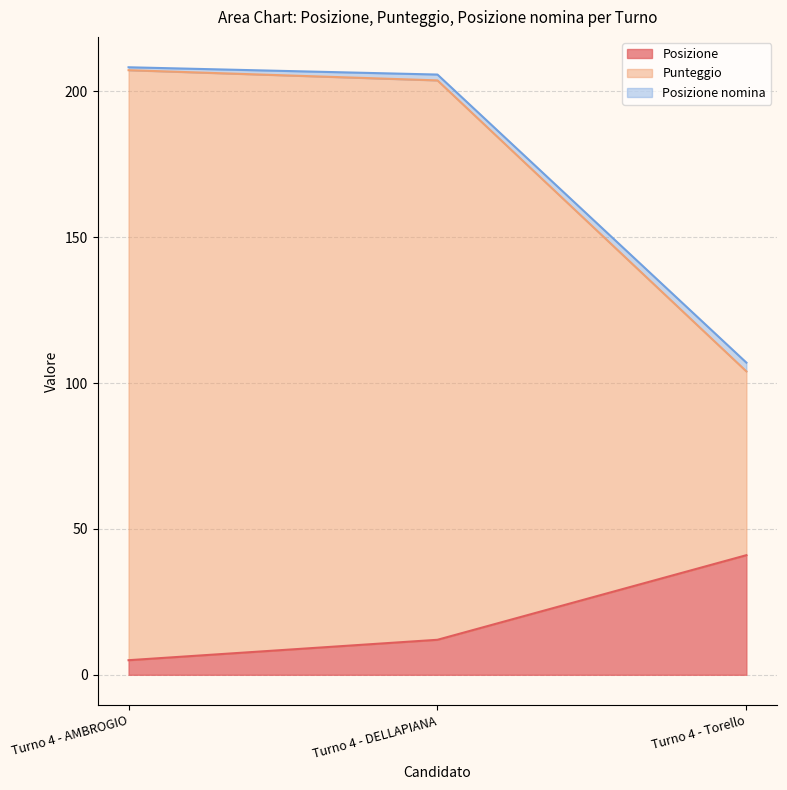

List the labels in order of Posizione value, smallest first.

Turno 4 - AMBROGIO, Turno 4 - DELLAPIANA, Turno 4 - Torello